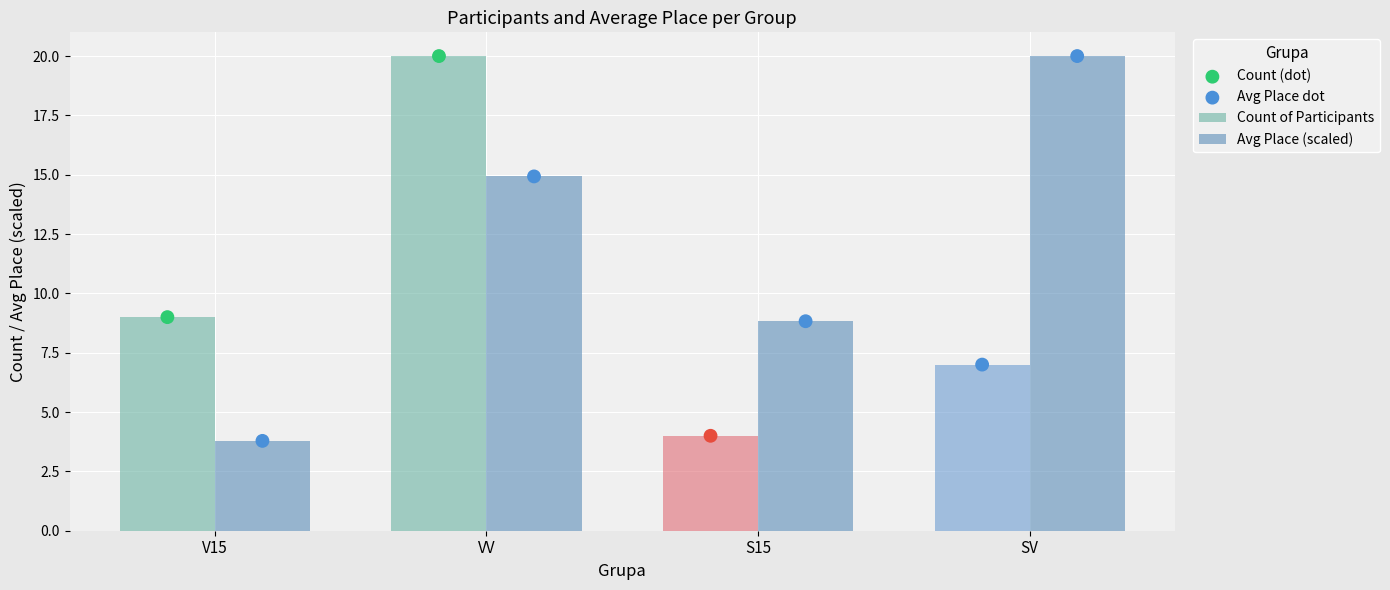

Which series has the largest total across all categories?

Avg Place (scaled)